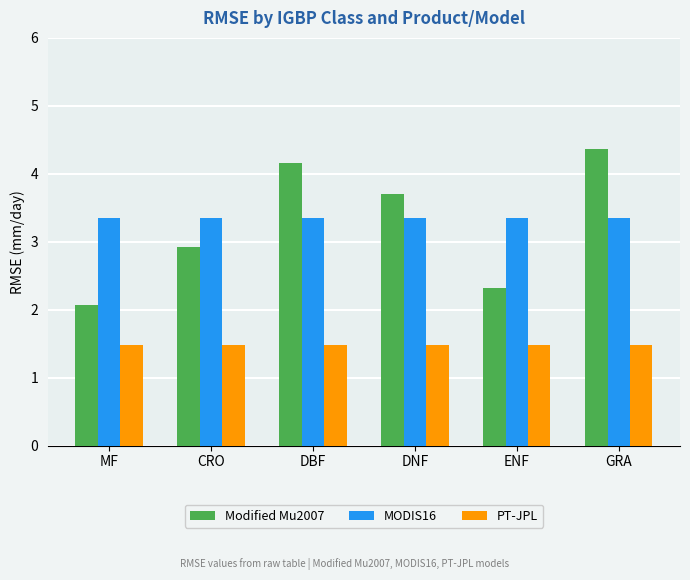

Count the number of data series in this chart.

3